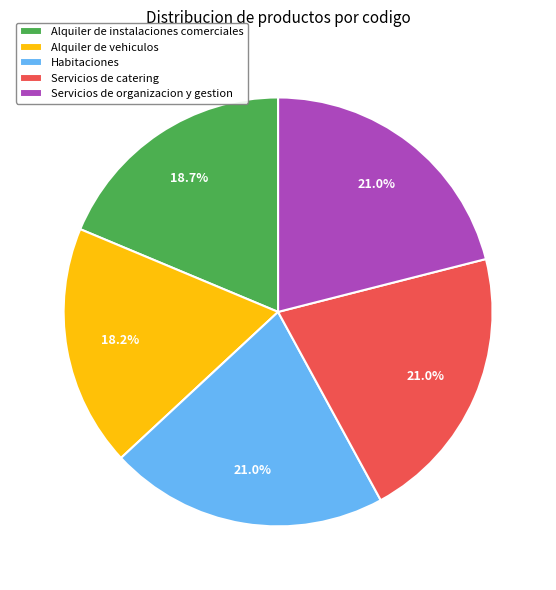

Is there any slice that represents more than half of the pie?

No